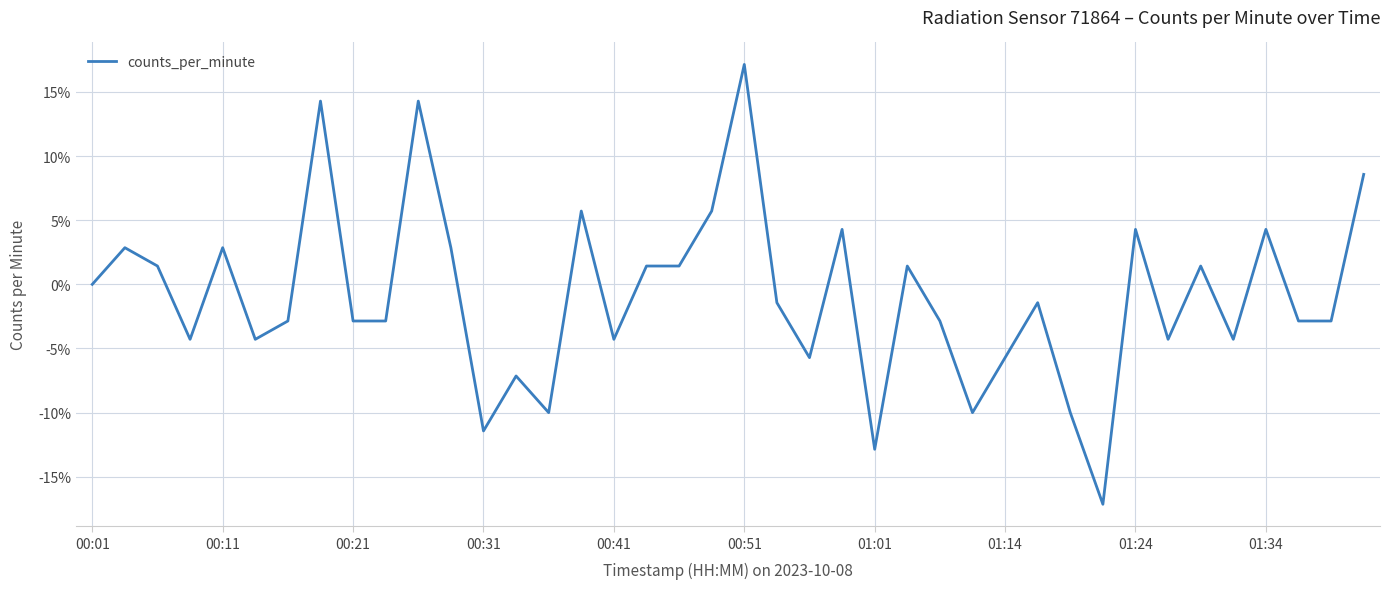

True or false: there are more than 1 points higher than both neighbors.

True